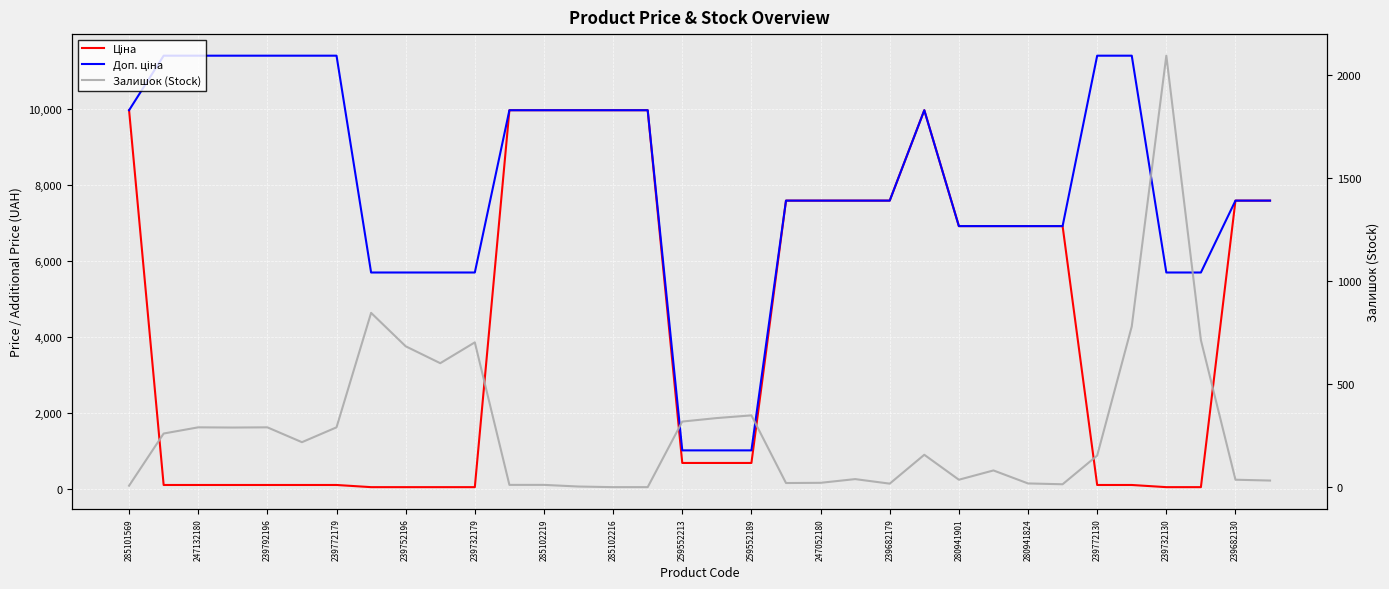

What is the label of the 3rd point from the right?

31